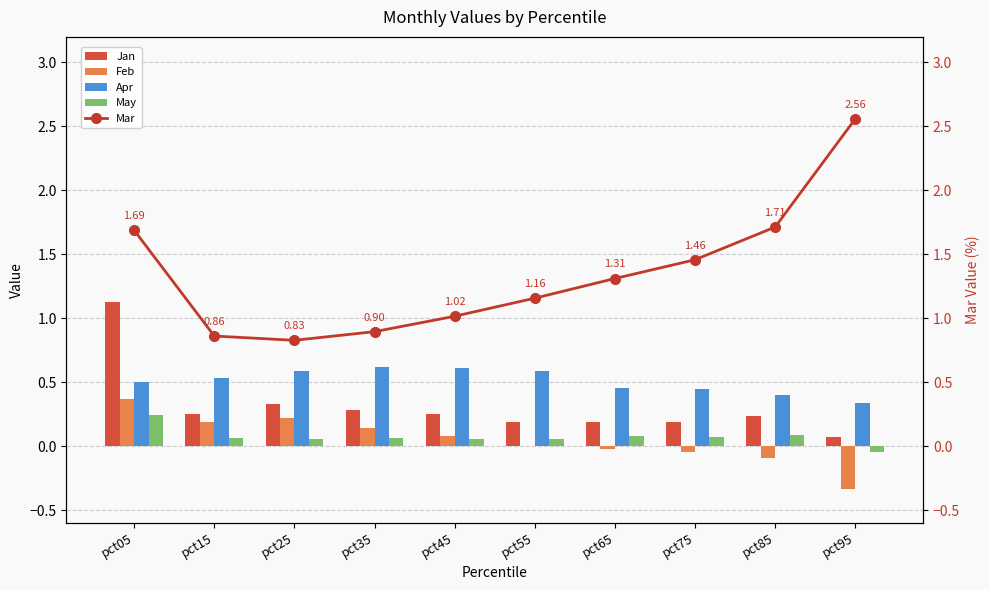

At which label does Feb first exceed 0?

pct05